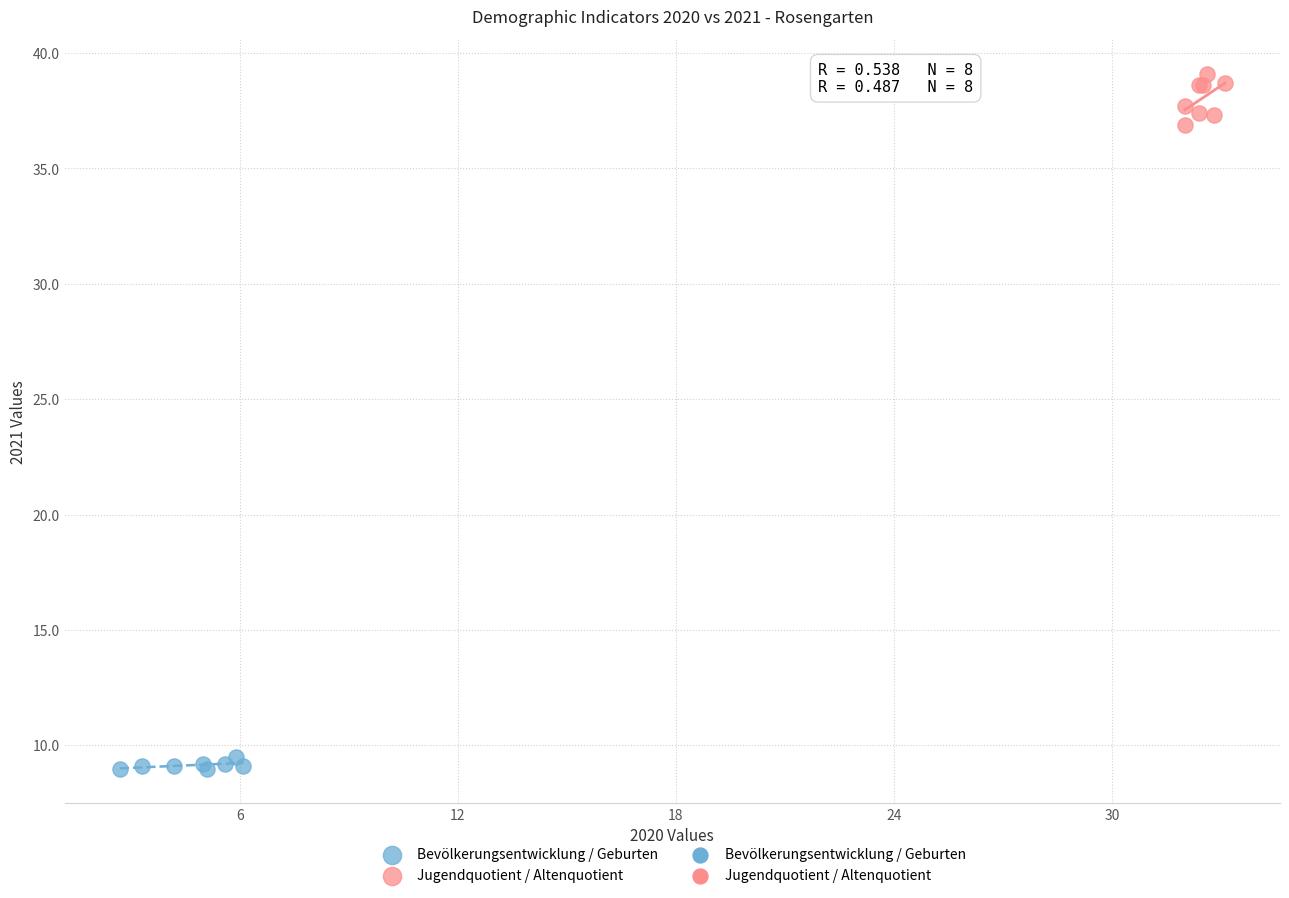

Which series reaches the maximum Y coordinate?

Jugendquotient / Altenquotient